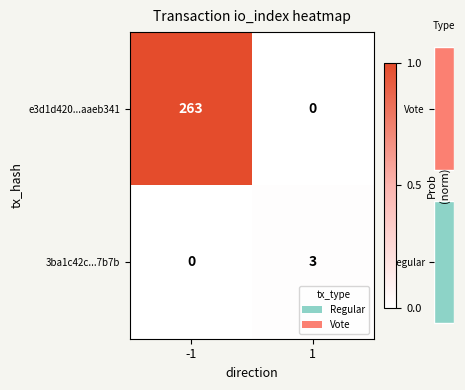

What is the spread (max minus min) of values at -1?

263